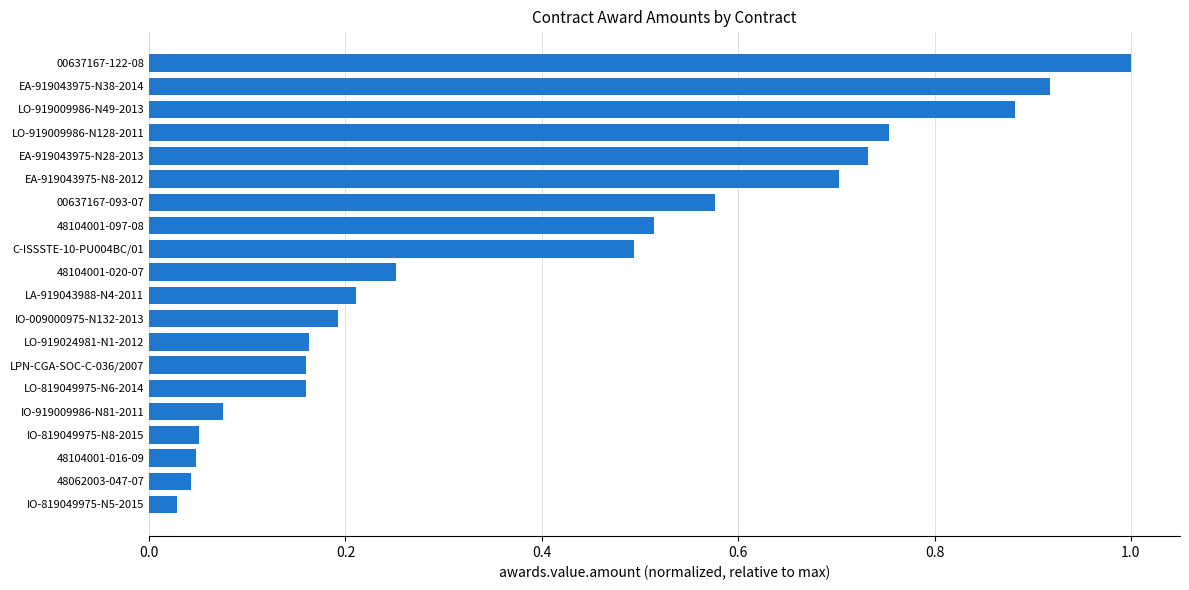

What is the difference between the maximum and minimum values?

1.0